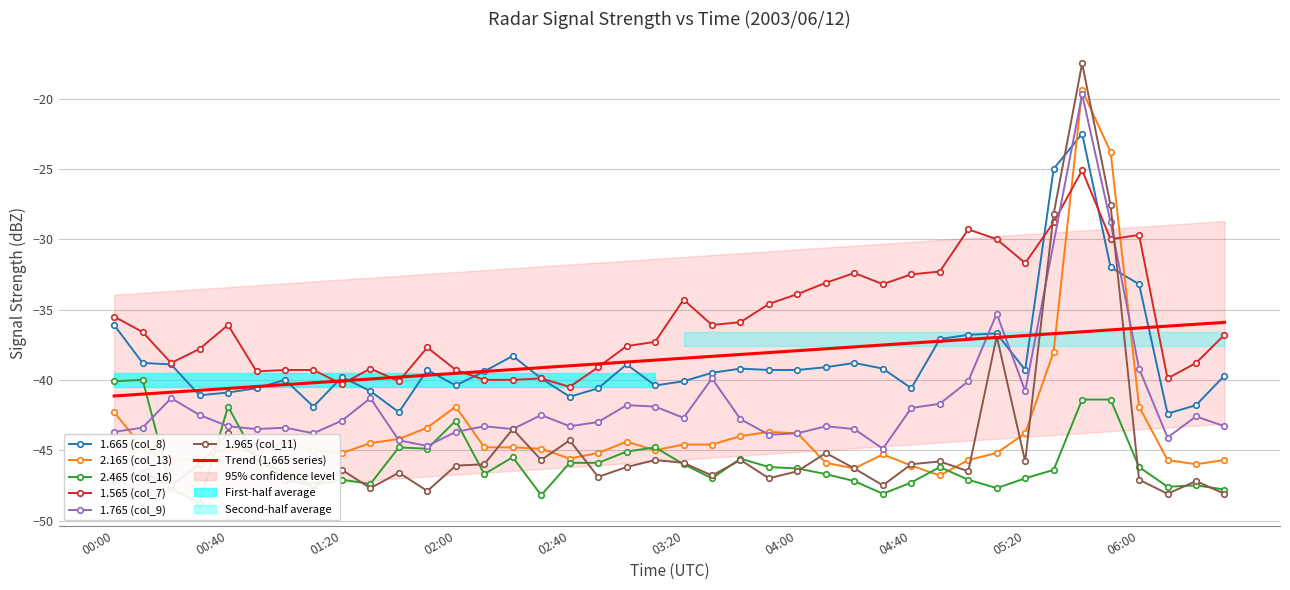

What is the spread (max minus min) of values at 2003/06/12 06:30?

11.3